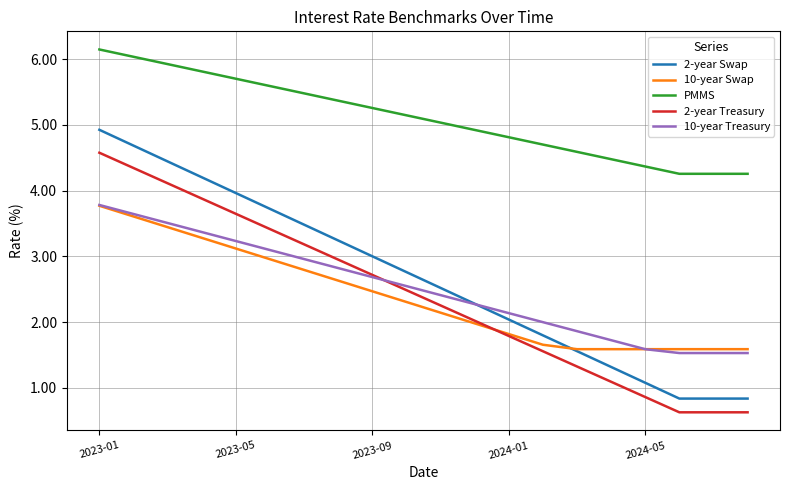

Which series has the widest spread of values?

2-year Swap